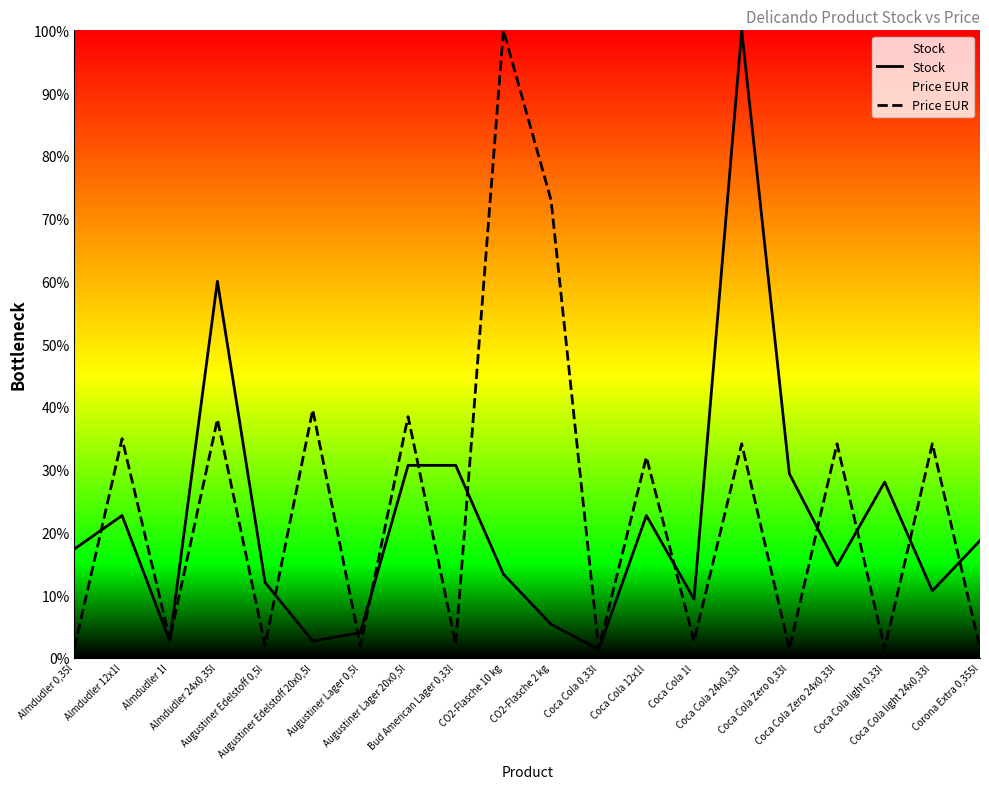

What is the difference between the Stock values at Almdudler 1l and Augustiner Edelstoff 0,5l?

9.3